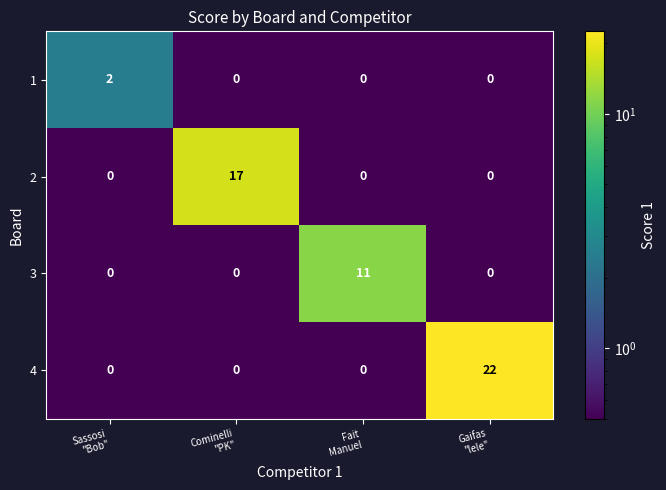

What is the average value of the 4 series?

6